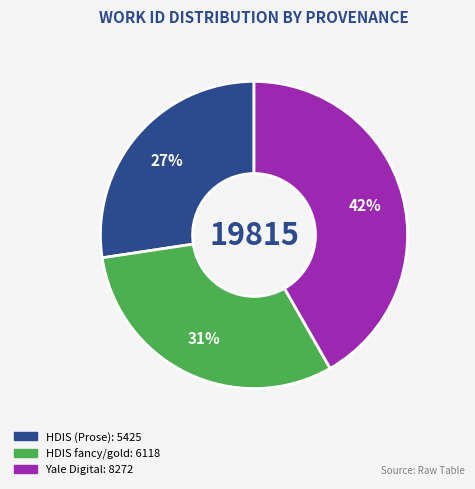

Is there a majority slice in this chart?

No